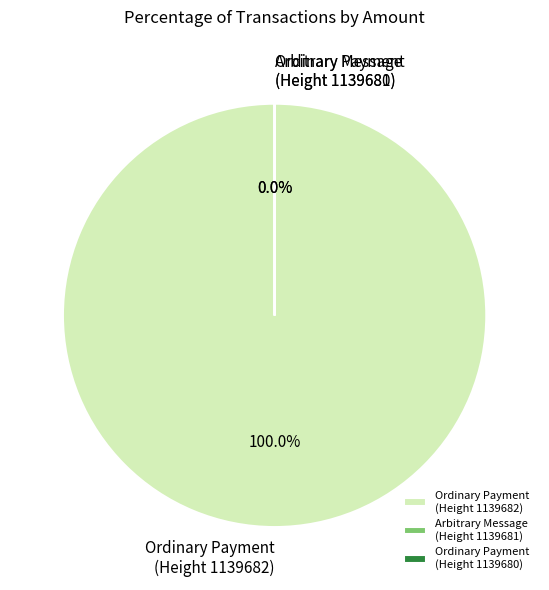

Which has a higher value, Ordinary Payment (1139680) or Arbitrary Message (1139681)?

Ordinary Payment (1139680)